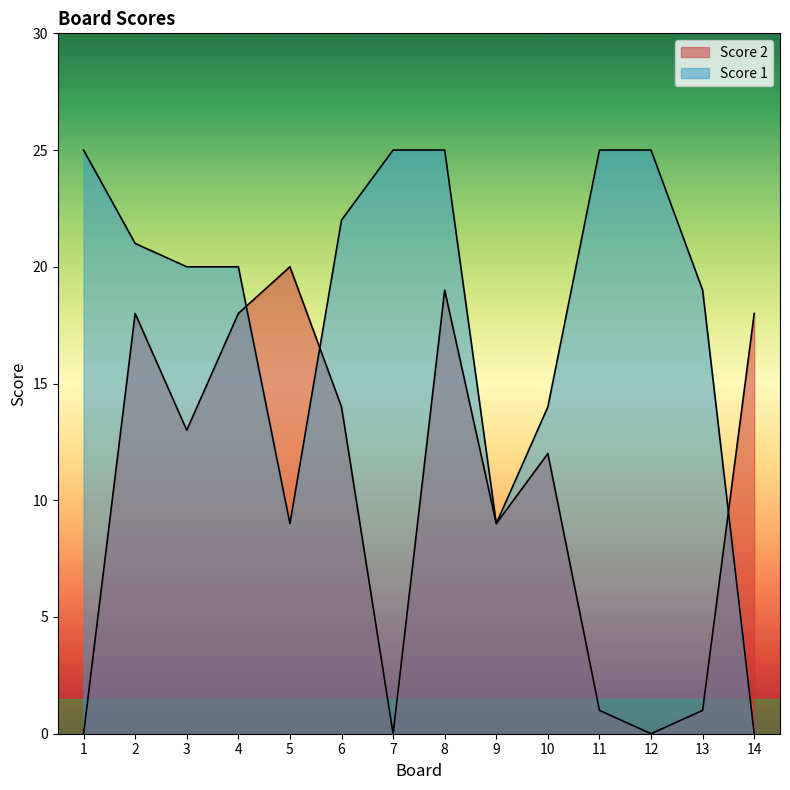

What is the total value across all series at 1?

25